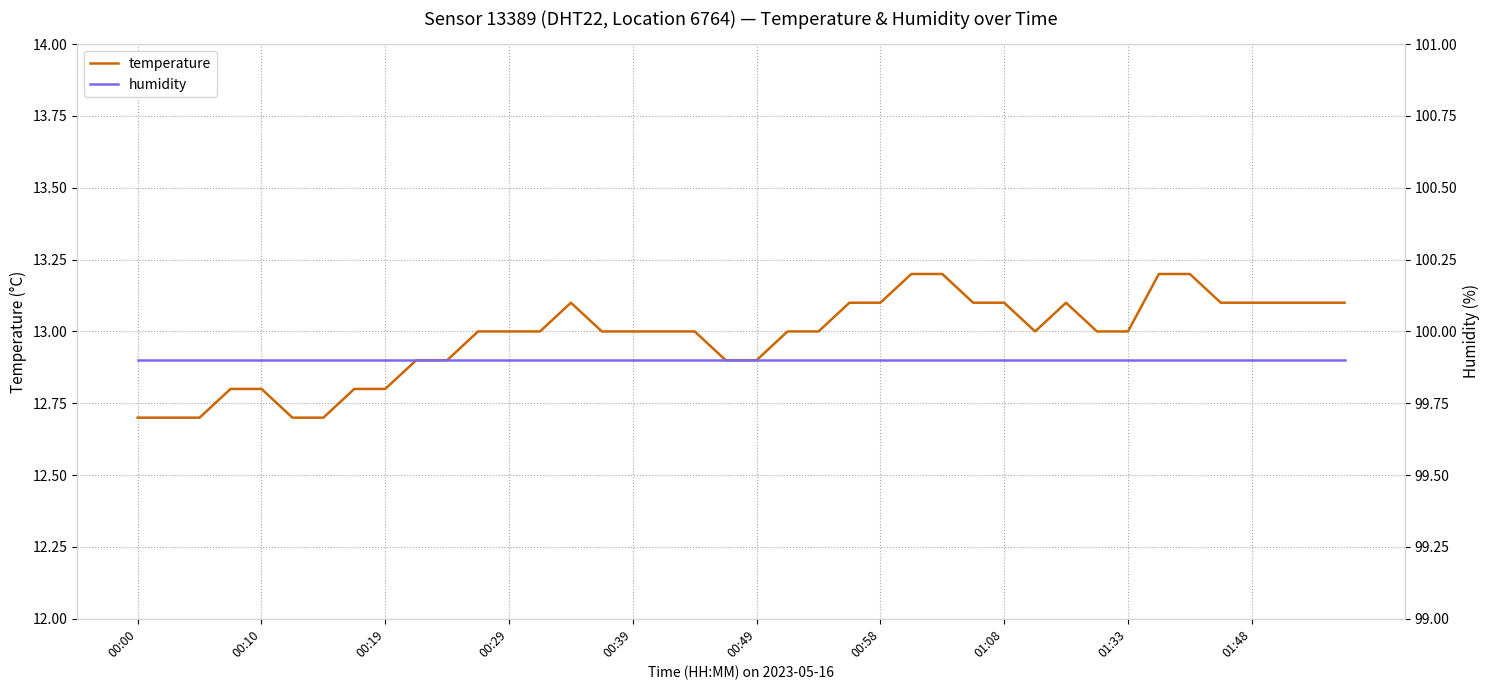

List the series in order of their overall mean, highest first.

humidity, temperature